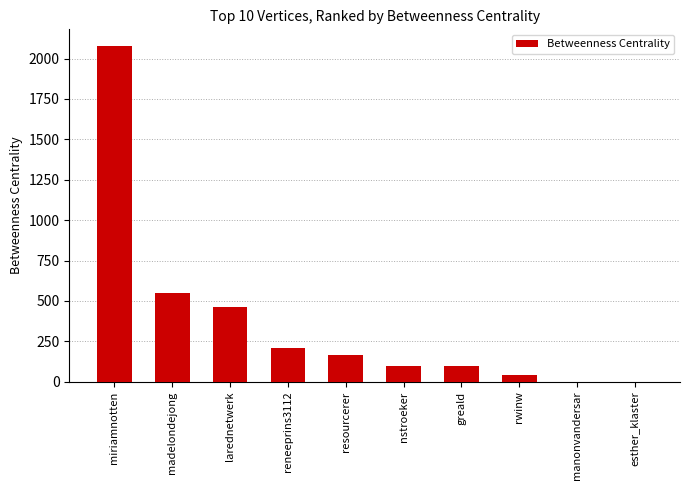

What is the change in value from miriamnotten to madelondejong?

-1530.3